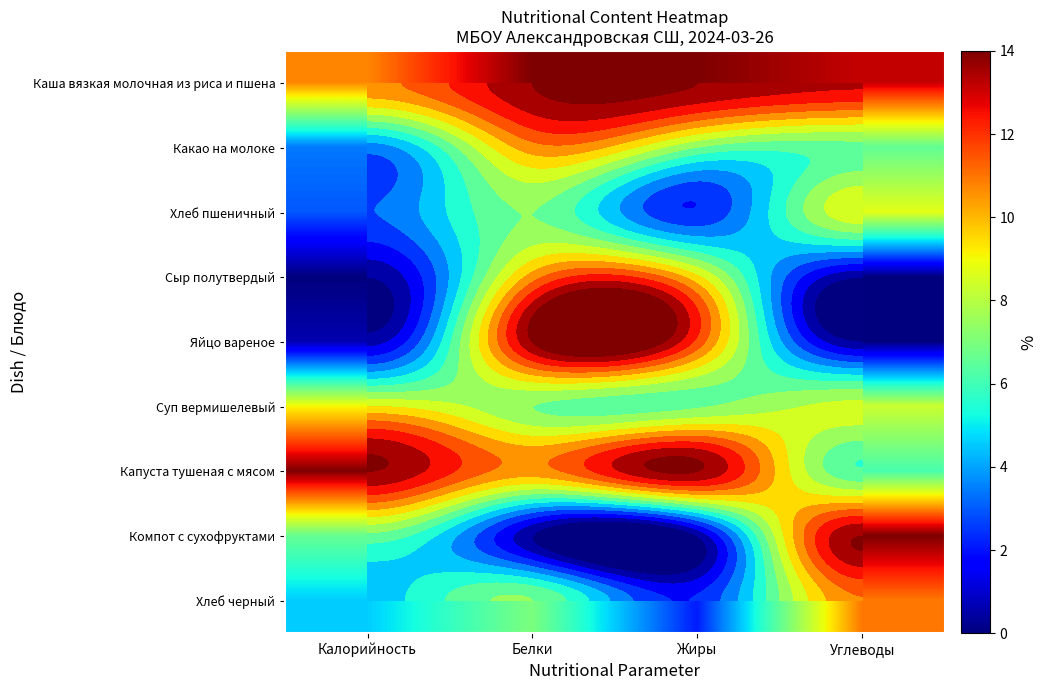

At which label does Какао на молоке reach its peak?

Белки